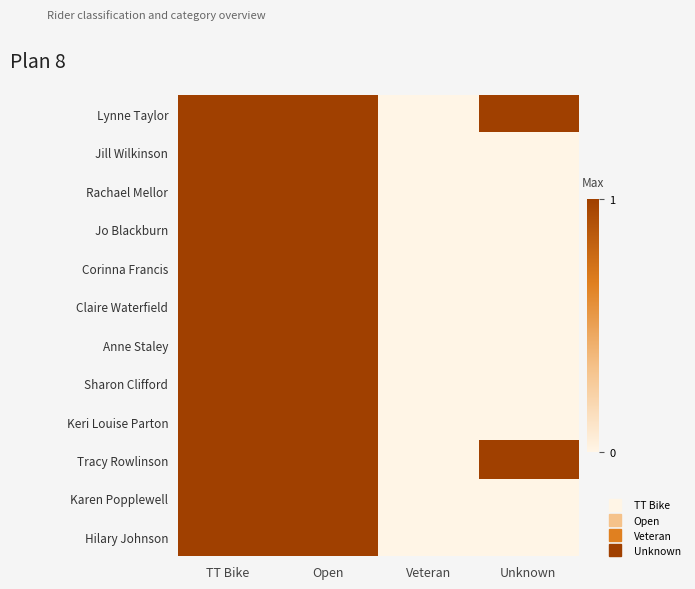

Which category has the lowest value across all series?

Veteran